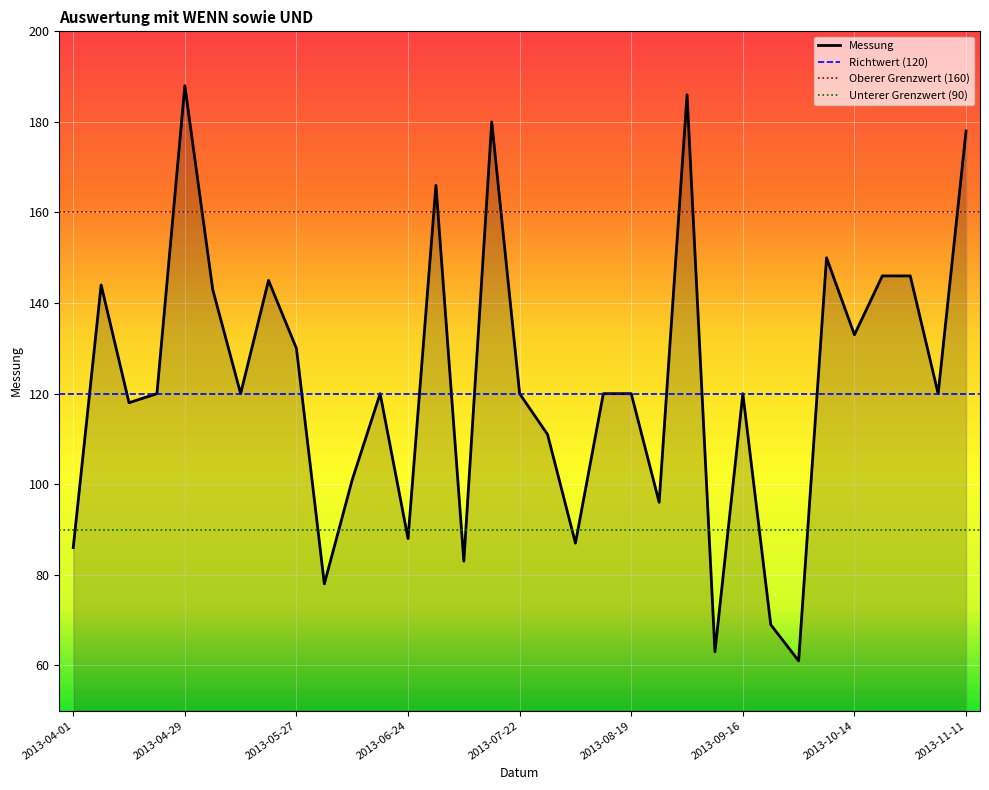

Rank the categories by value from lowest to highest.

2013-09-30, 2013-09-09, 2013-09-23, 2013-06-03, 2013-07-08, 2013-04-01, 2013-08-05, 2013-06-24, 2013-08-26, 2013-06-10, 2013-07-29, 2013-04-15, 2013-04-22, 2013-05-13, 2013-06-17, 2013-07-22, 2013-08-12, 2013-08-19, 2013-09-16, 2013-11-04, 2013-05-27, 2013-10-14, 2013-05-06, 2013-04-08, 2013-05-20, 2013-10-21, 2013-10-28, 2013-10-07, 2013-07-01, 2013-11-11, 2013-07-15, 2013-09-02, 2013-04-29